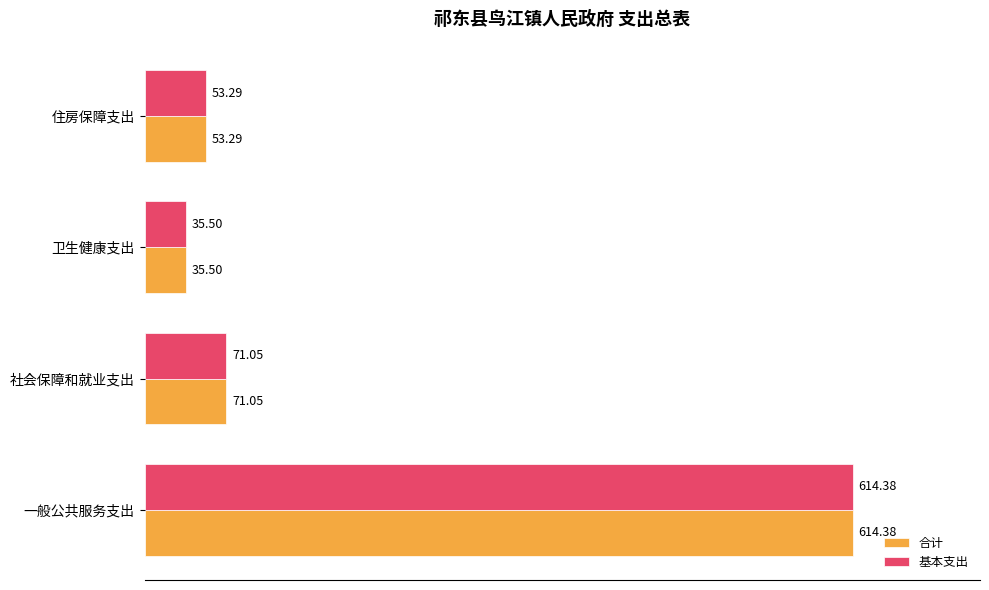

At which category is the sum across all series the highest?

一般公共服务支出